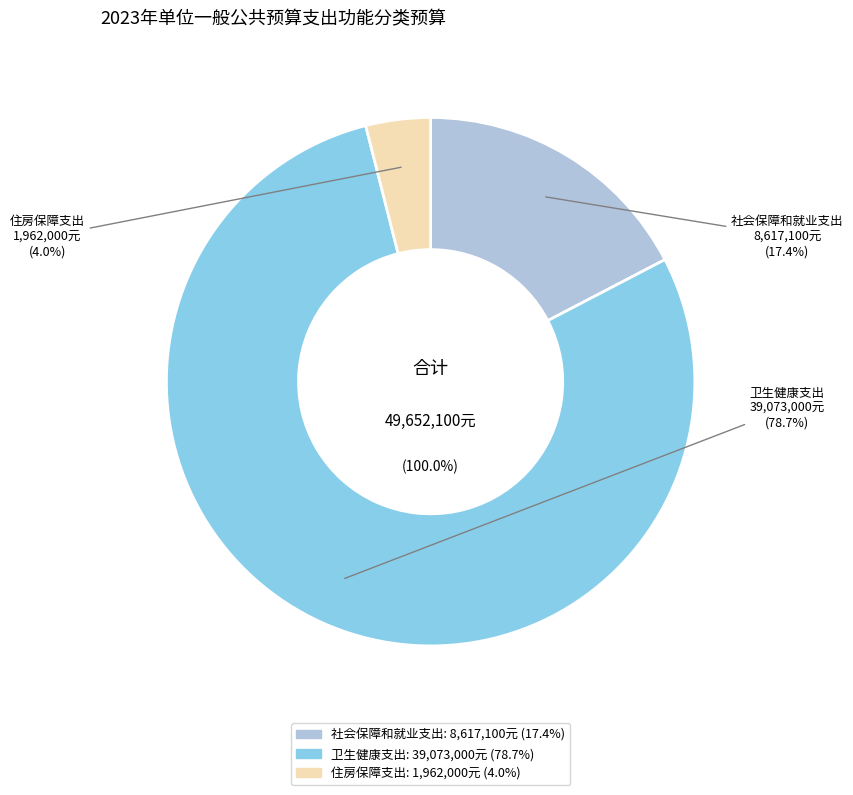

Count the number of slices in the pie.

3